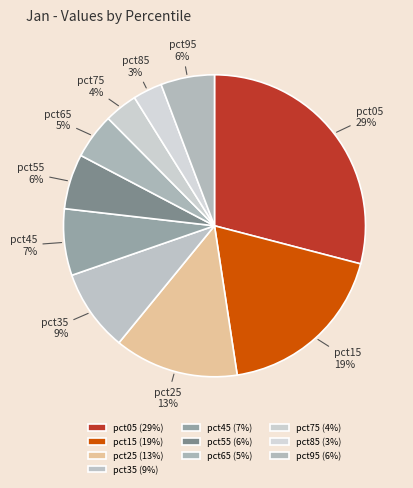

What percentage is the pct95 slice, to the nearest percent?

6%